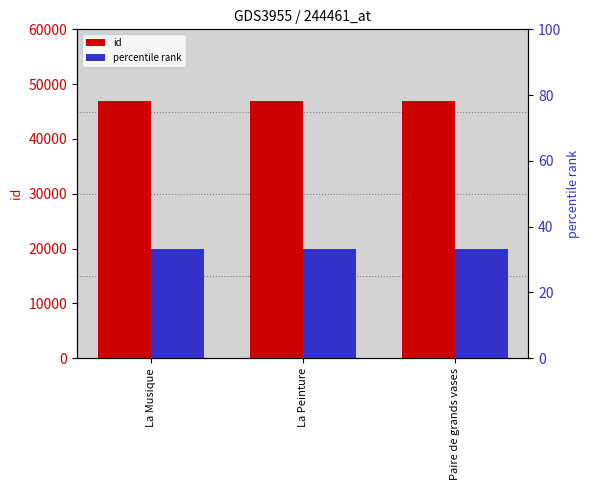

What is the label of the 3rd bar from the left?

Paire de grands vases